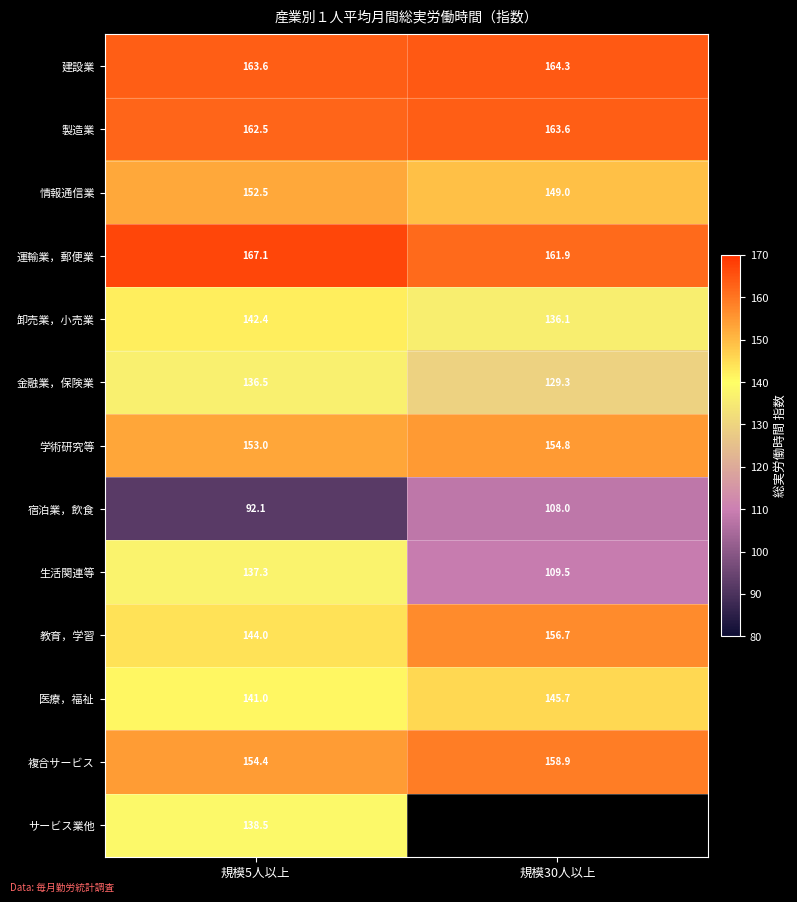

At which label does 教育，学習 reach its peak?

規模30人以上